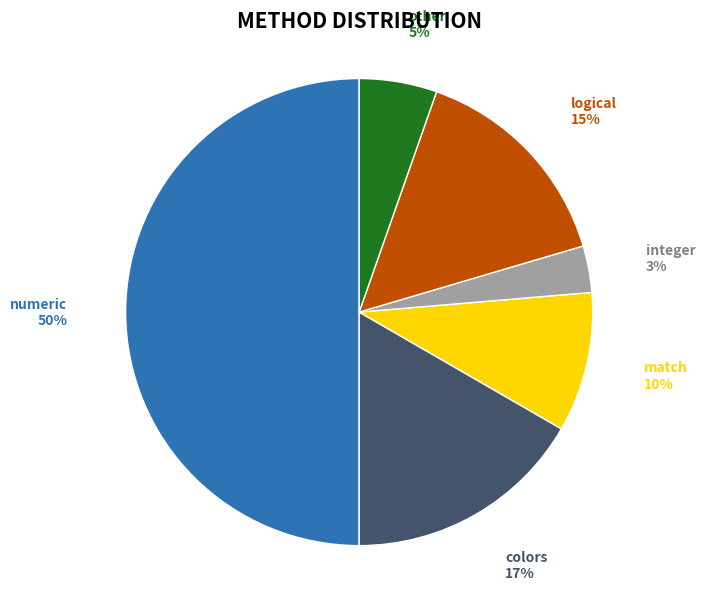

To the nearest percent, what is the average slice percentage?

17%